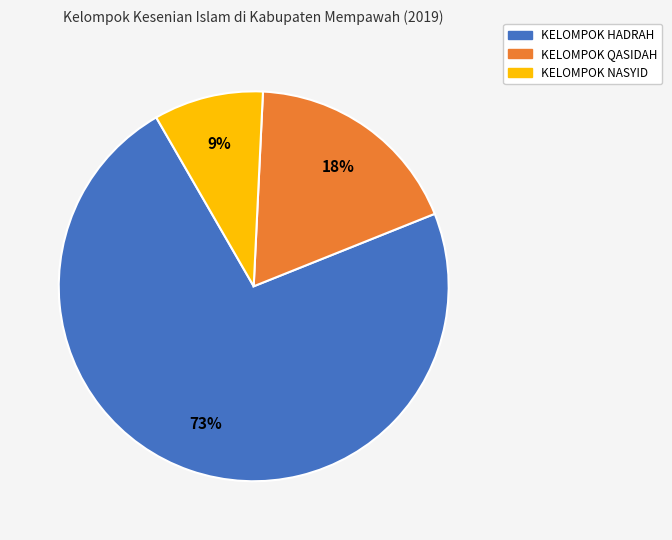

How many segments does this pie chart have?

3